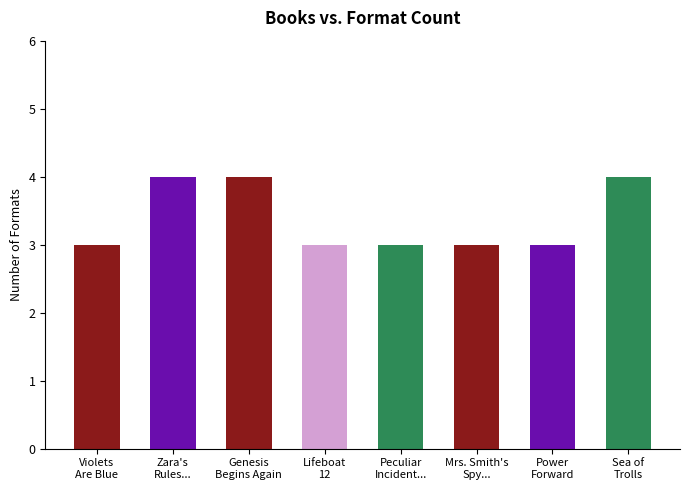

Approximately how many times larger is the value at Peculiar
Incident... compared to Lifeboat
12?

1.0